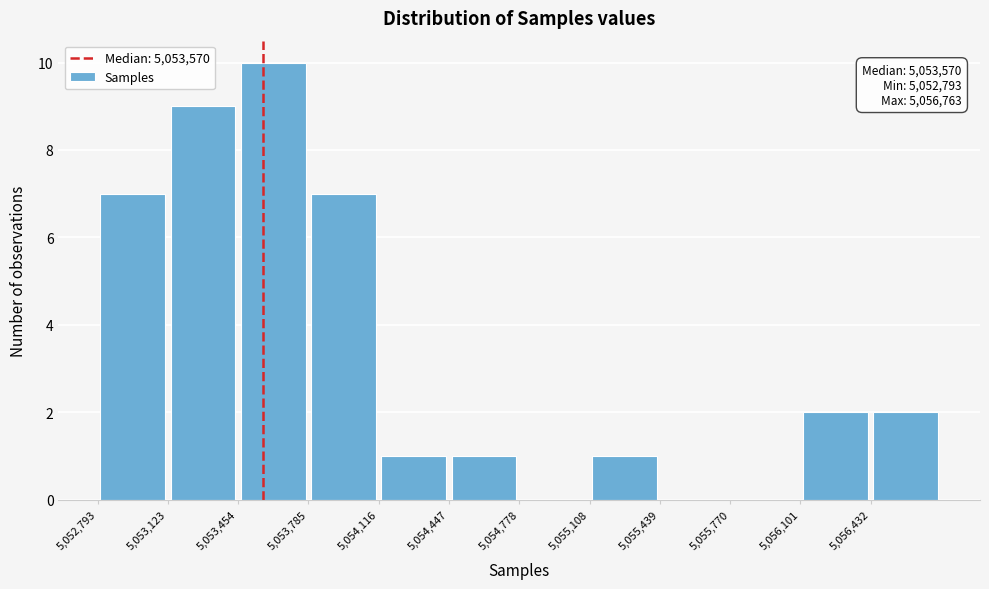

Over which range of the x-axis is the bar tallest?

5053450 to 5053800